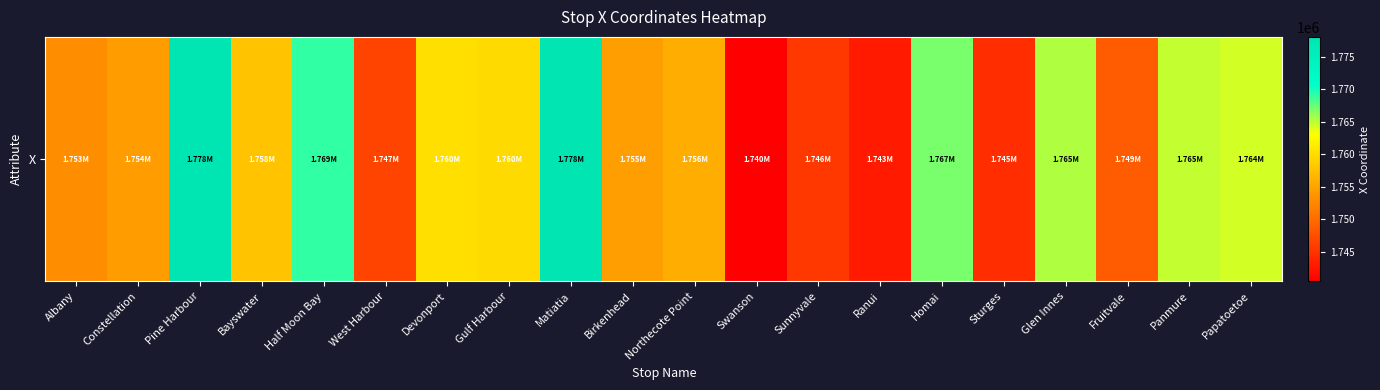

Read the value at Sturges.

1744525.1